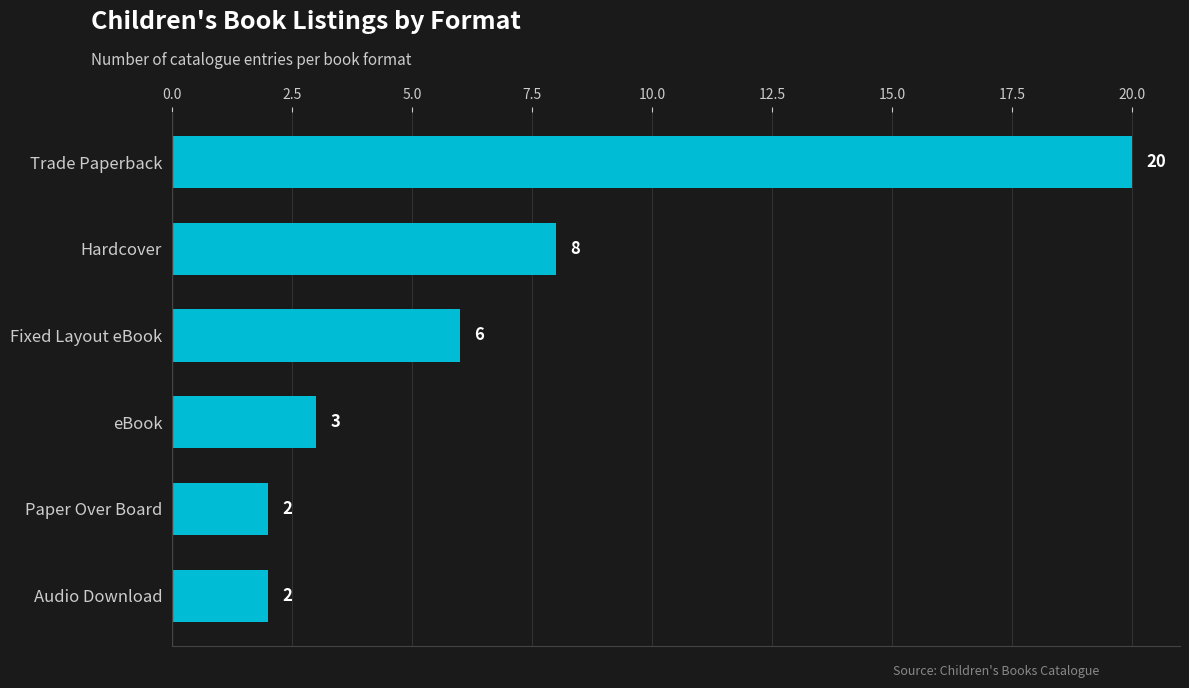

The chart shows a value of 2 at Paper Over Board. True or false?

True